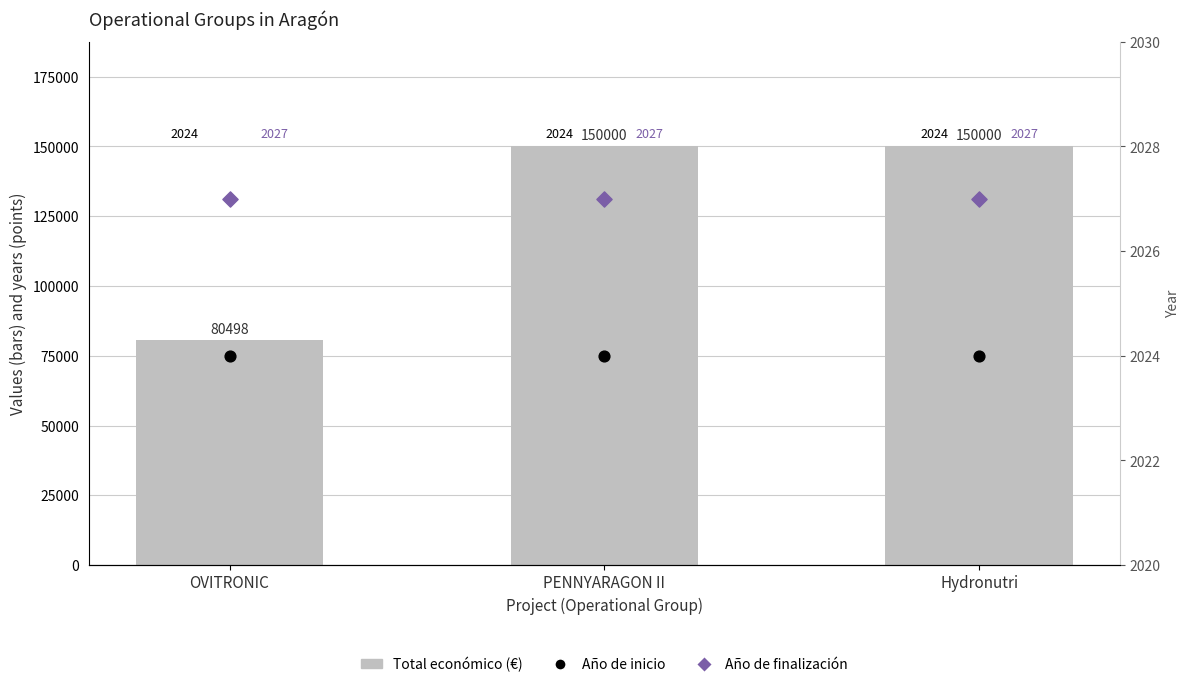

What is the total value across all series at PENNYARAGON II?

154051